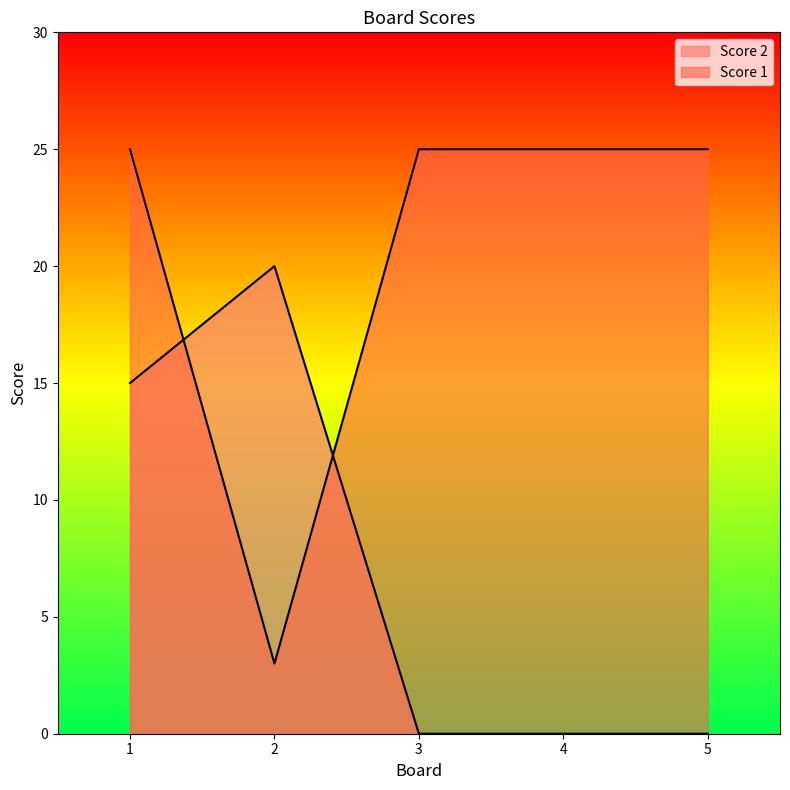

What are all the series names shown in the legend?

Score 1, Score 2